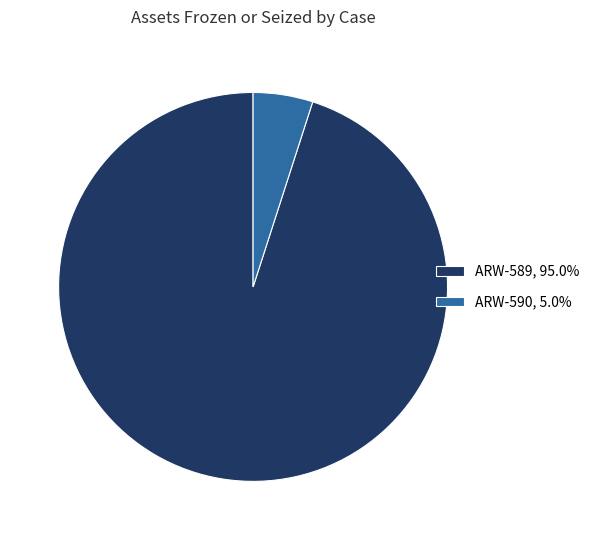

Does ARW-589, 95.0% account for over 50% of the chart?

Yes